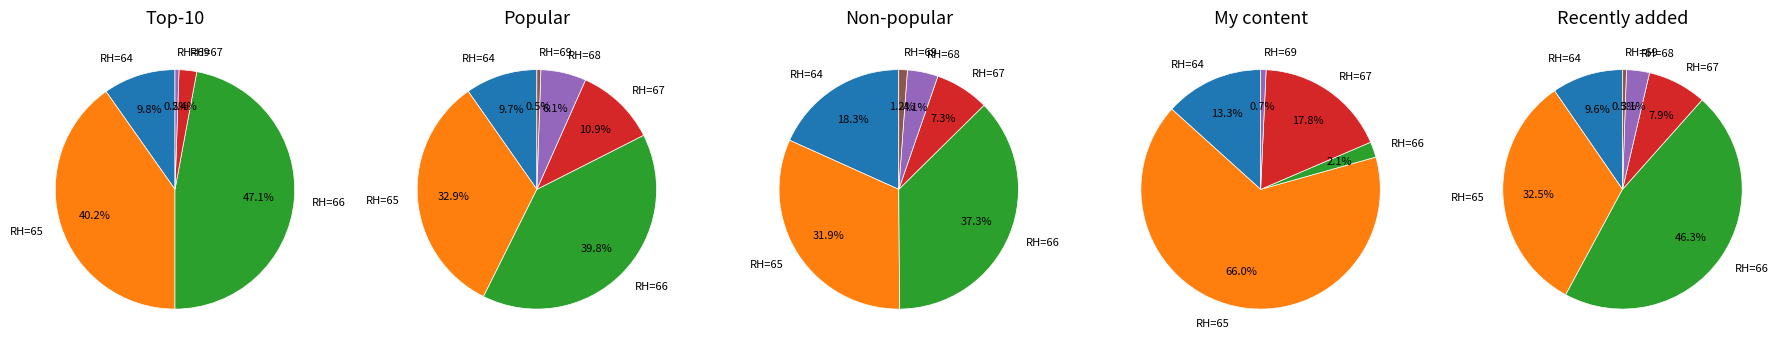

True or false: RH 64-65 accounts for 22% of the total.

False